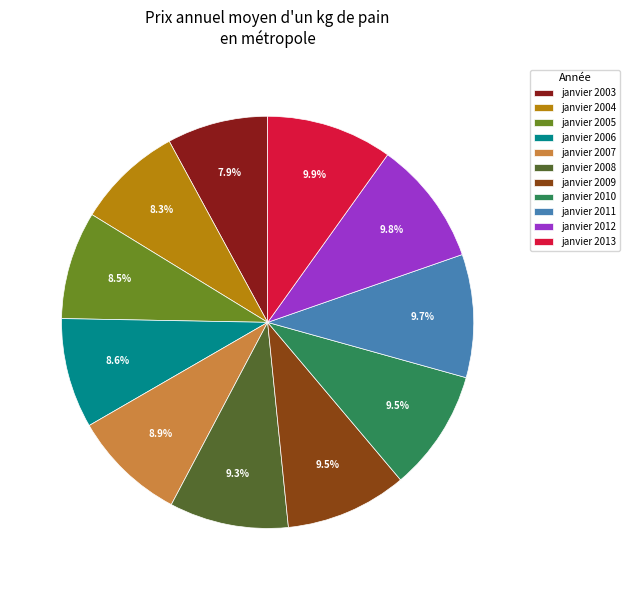

Between janvier 2013 and janvier 2005, which is larger?

janvier 2013